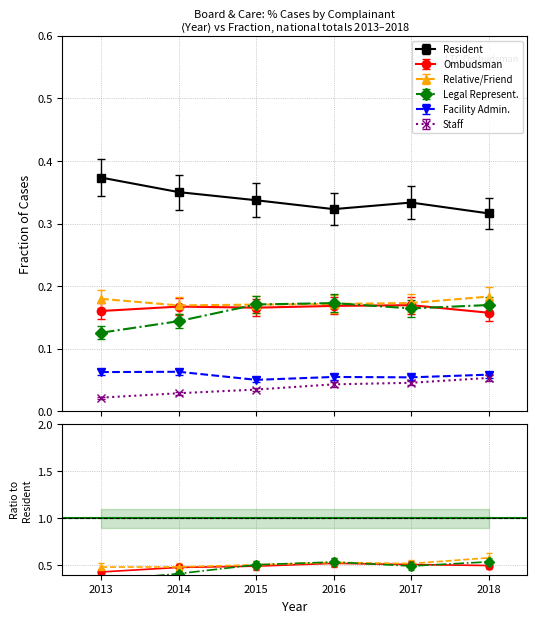

Rank the series at 2013 from highest to lowest value.

Resident, Relative/Friend, Ombudsman, Legal Represent., Facility Admin., Staff